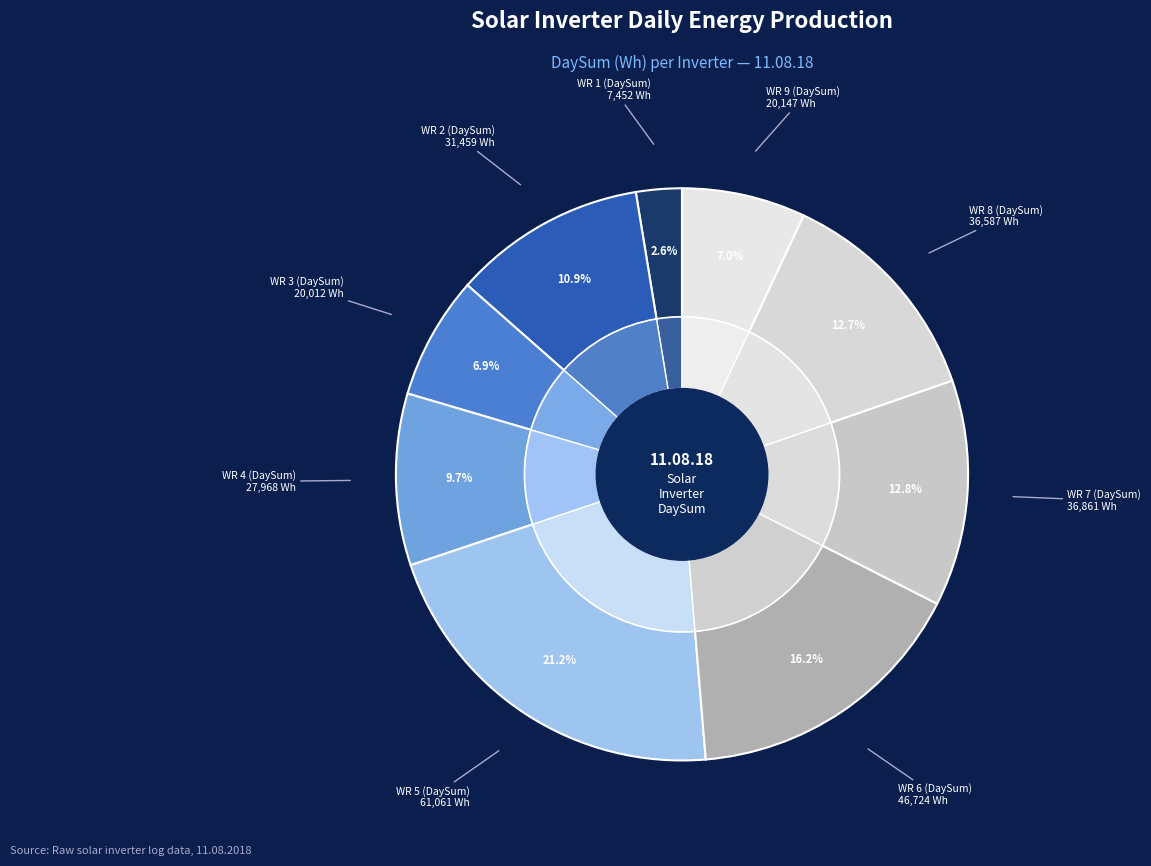

Which category has the biggest portion of the pie?

WR 5 (DaySum)